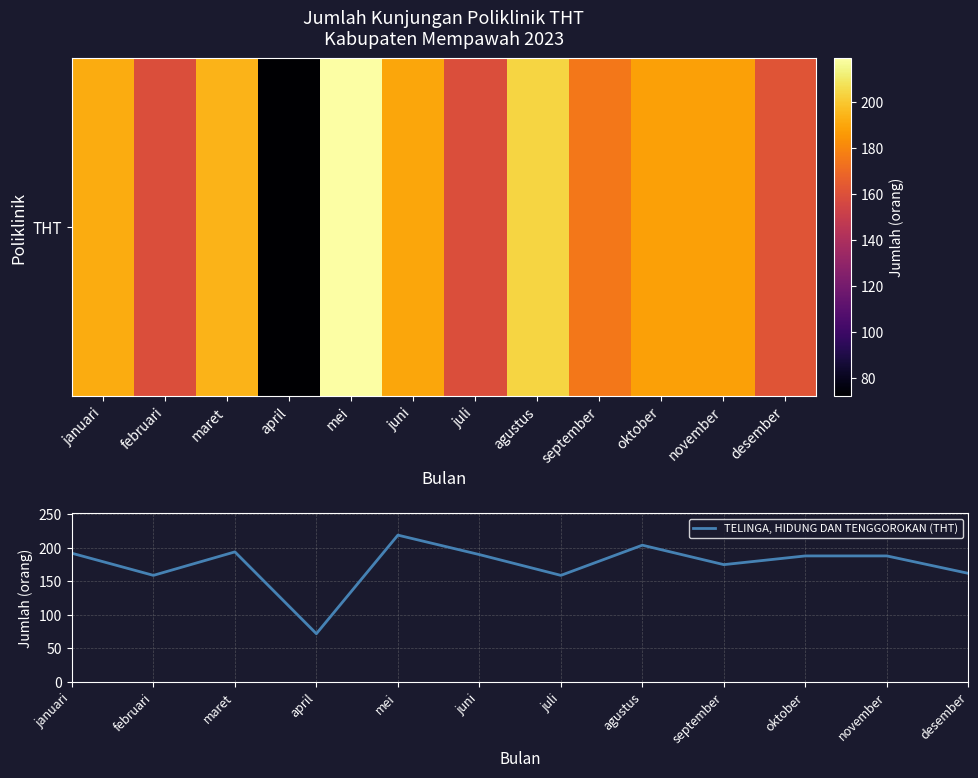

True or false: the data shows 299 at maret.

False